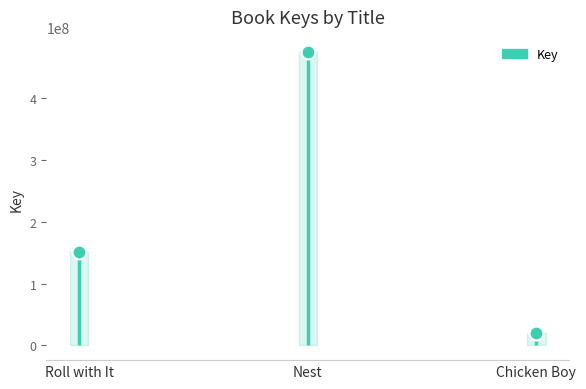

What is the difference between the maximum and minimum values?

455491822